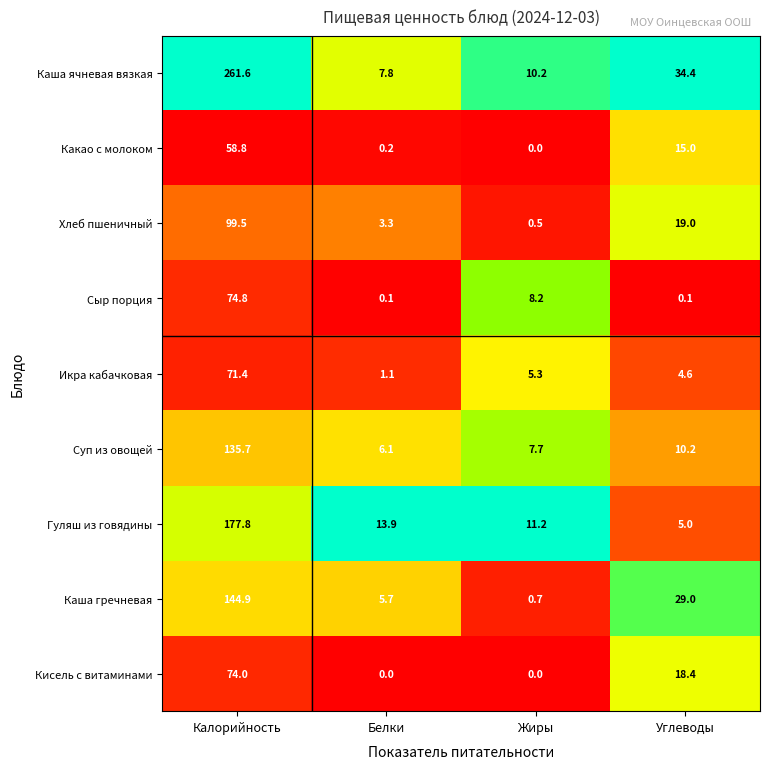

Which series has the largest range (max minus min)?

Каша ячневая вязкая